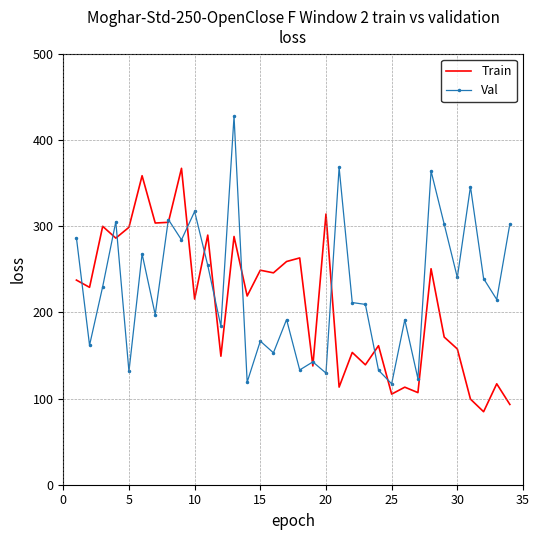

Rank the series by their average value, from lowest to highest.

Train, Val